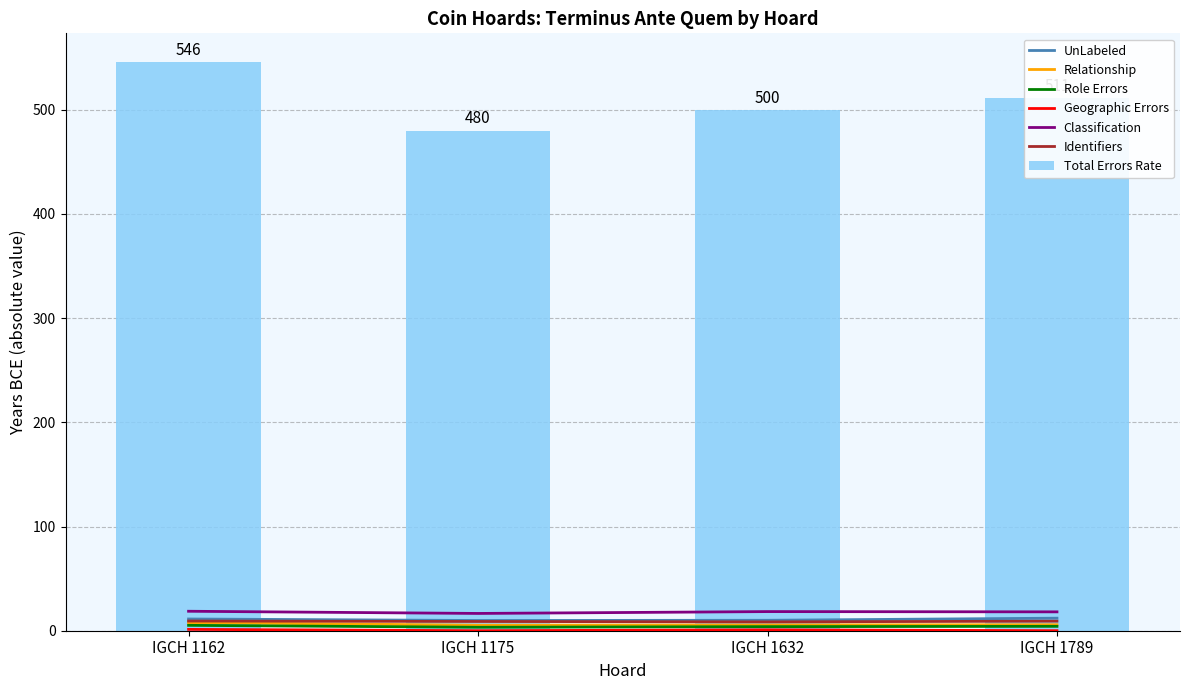

What is the change in value from IGCH 1175 to IGCH 1789?

+31